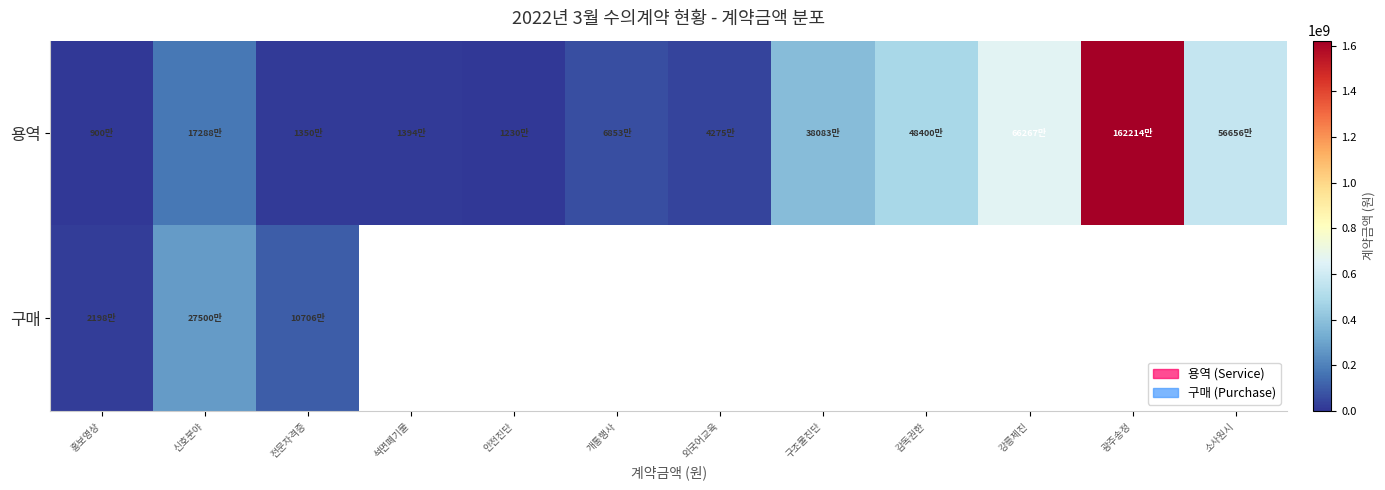

Rank the categories by 용역 value from lowest to highest.

홍보영상, 안전진단, 전문자격증, 석면폐기물, 외국어교육, 개통행사, 신호분야, 구조물진단, 감독권한, 소사원시, 강릉제진, 광주송정